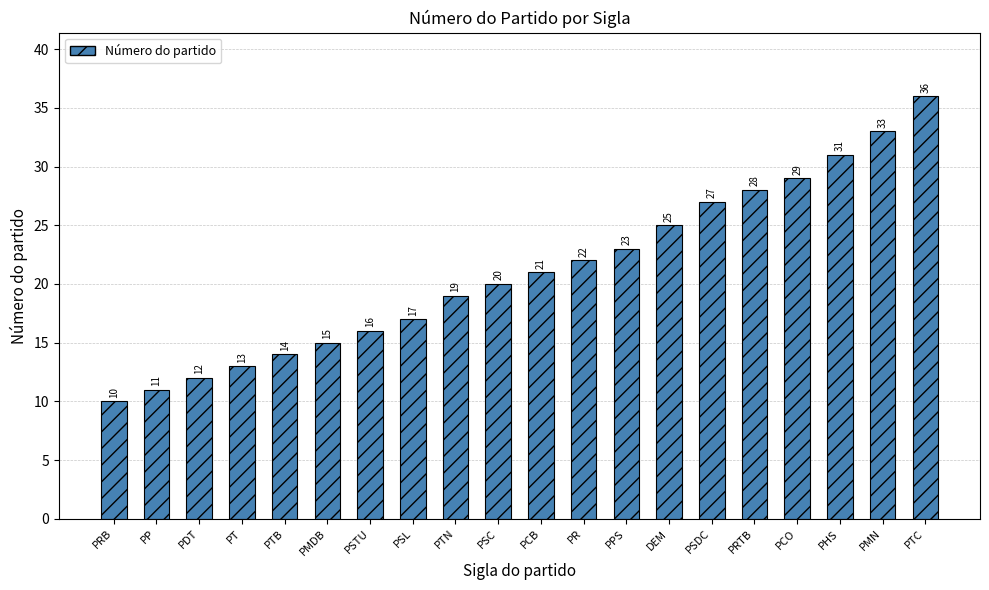

How many values are below 21?

10